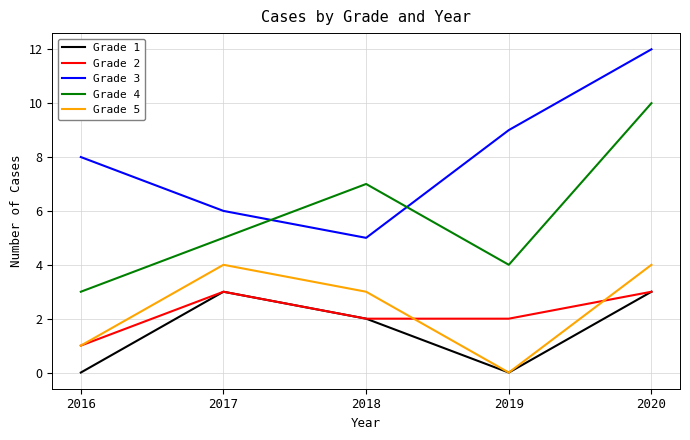

True or false: Grade 2 and Grade 3 cross at least once.

False